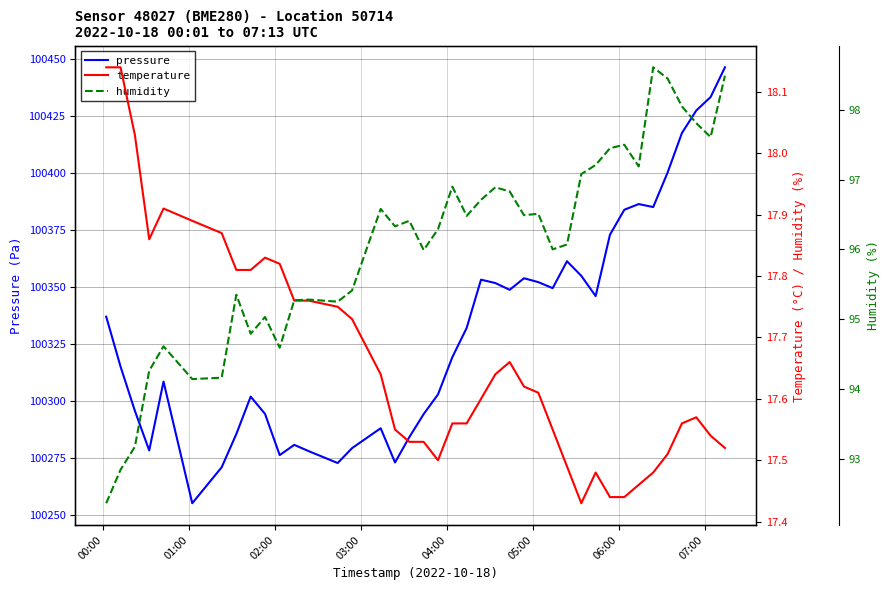

What are all the series names shown in the legend?

pressure, temperature, humidity